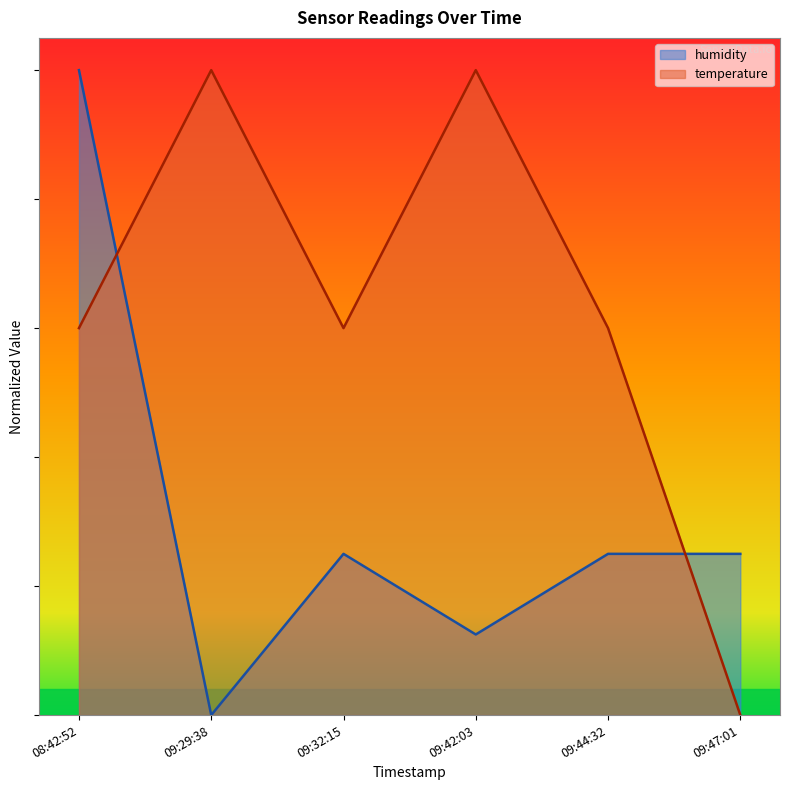

How many lines are shown in the chart?

2